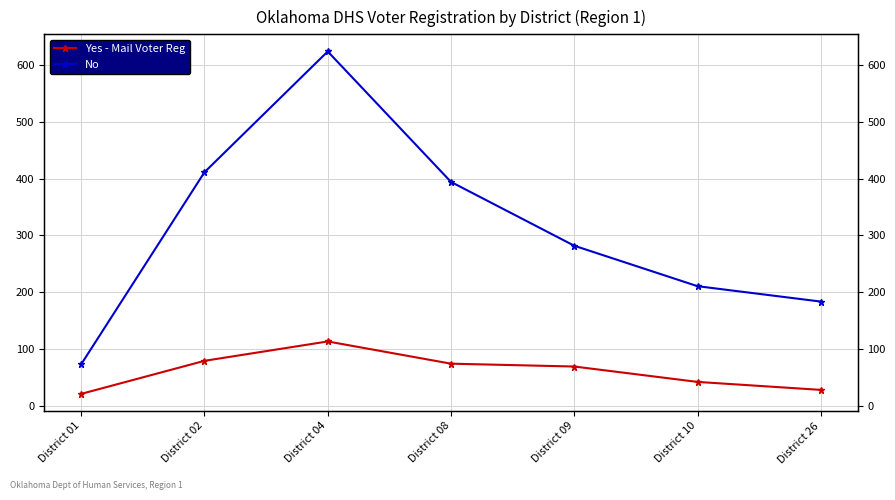

Which category has the highest value across all series?

District 04